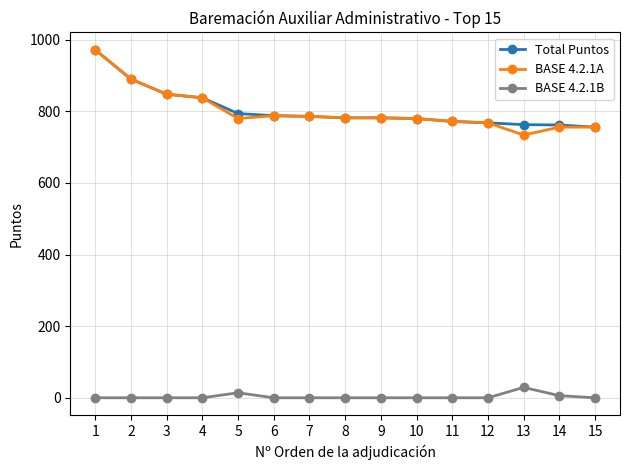

The value of BASE 4.2.1A at 9 is 782. True or false?

True